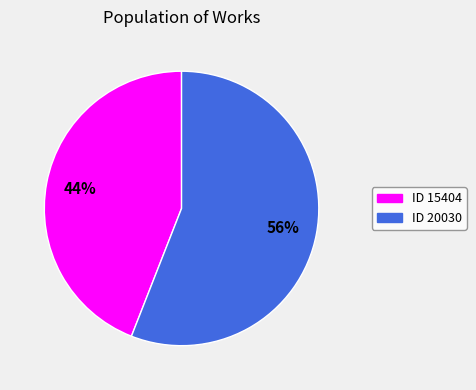

Is there a majority slice in this chart?

Yes